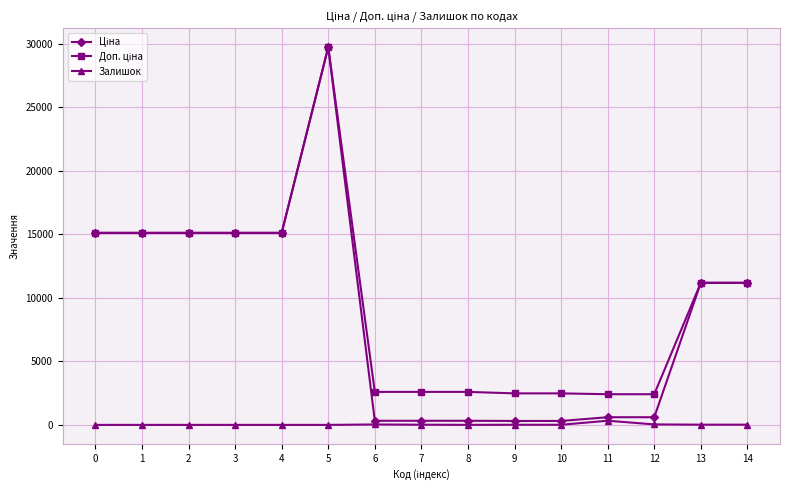

At which category is the sum across all series the highest?

5